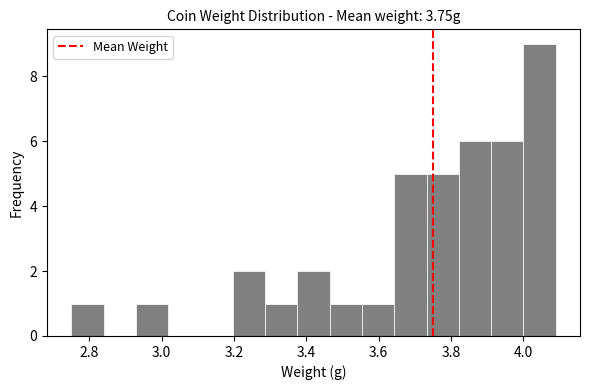

Reading left to right, list every bar in this chart as the range it spans on the x-axis followed by its height. Neither the bar edges nor the heights are printed on the chart, so give them approximately, as read against the axes.

2.76 to 2.84: 1
2.84 to 2.92: 0
2.92 to 3.02: 1
3.02 to 3.10: 0
3.10 to 3.20: 0
3.20 to 3.28: 2
3.28 to 3.38: 1
3.38 to 3.46: 2
3.46 to 3.56: 1
3.56 to 3.64: 1
3.64 to 3.74: 5
3.74 to 3.82: 5
3.82 to 3.92: 6
3.92 to 4.00: 6
4.00 to 4.10: 9